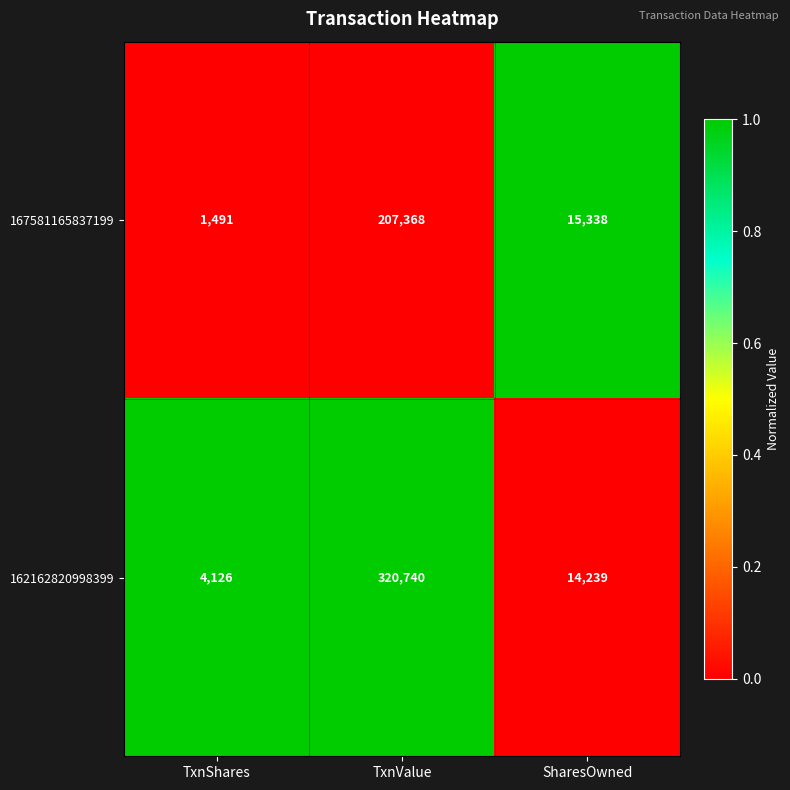

What is the difference between the 162162820998399 values at TxnShares and SharesOwned?

10113